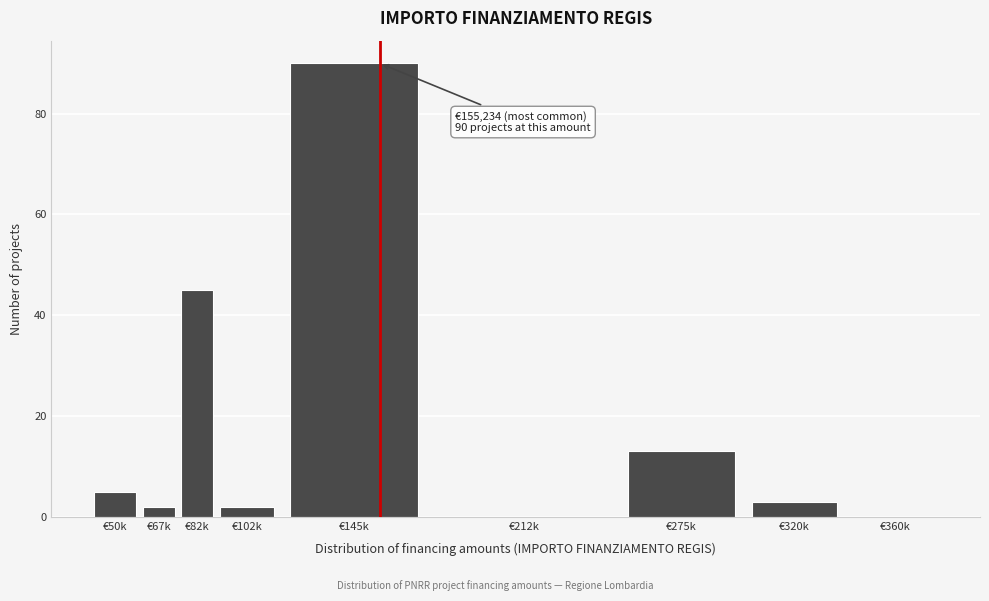

Reading left to right, extract all data points from this chart.

€50k=5	€67k=2	€82k=45	€102k=2	€145k=90	€212k=0	€275k=13	€320k=3	€360k=0